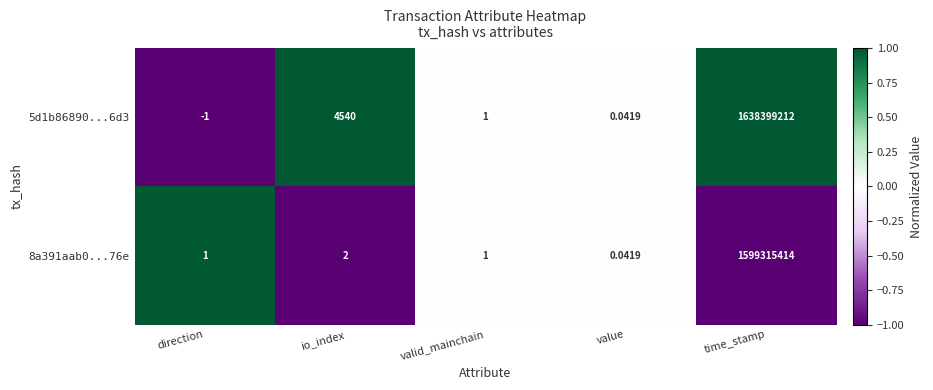

At which category does the chart reach its peak across all series?

time_stamp